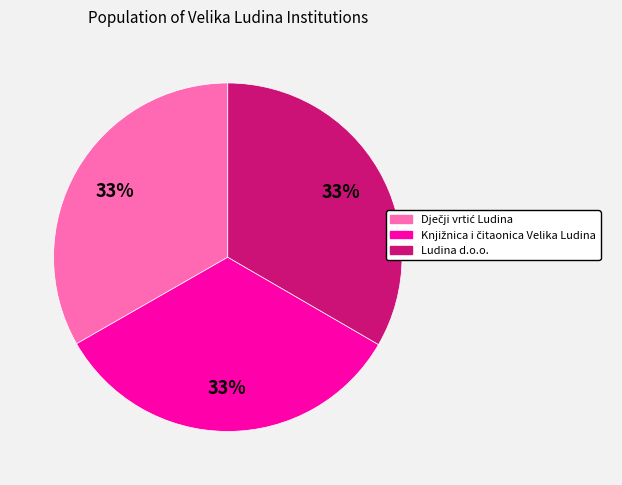

How many slices are in this pie chart?

3